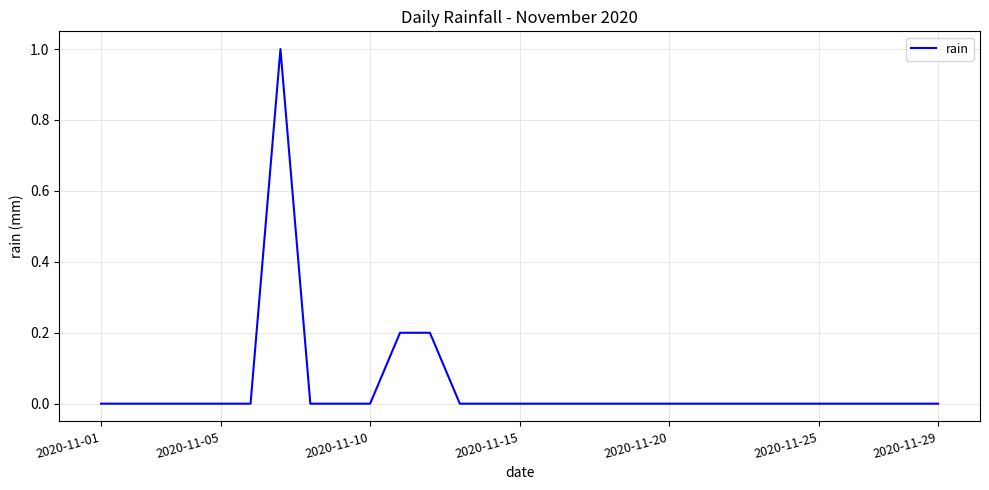

What is the greatest value displayed?

1.0